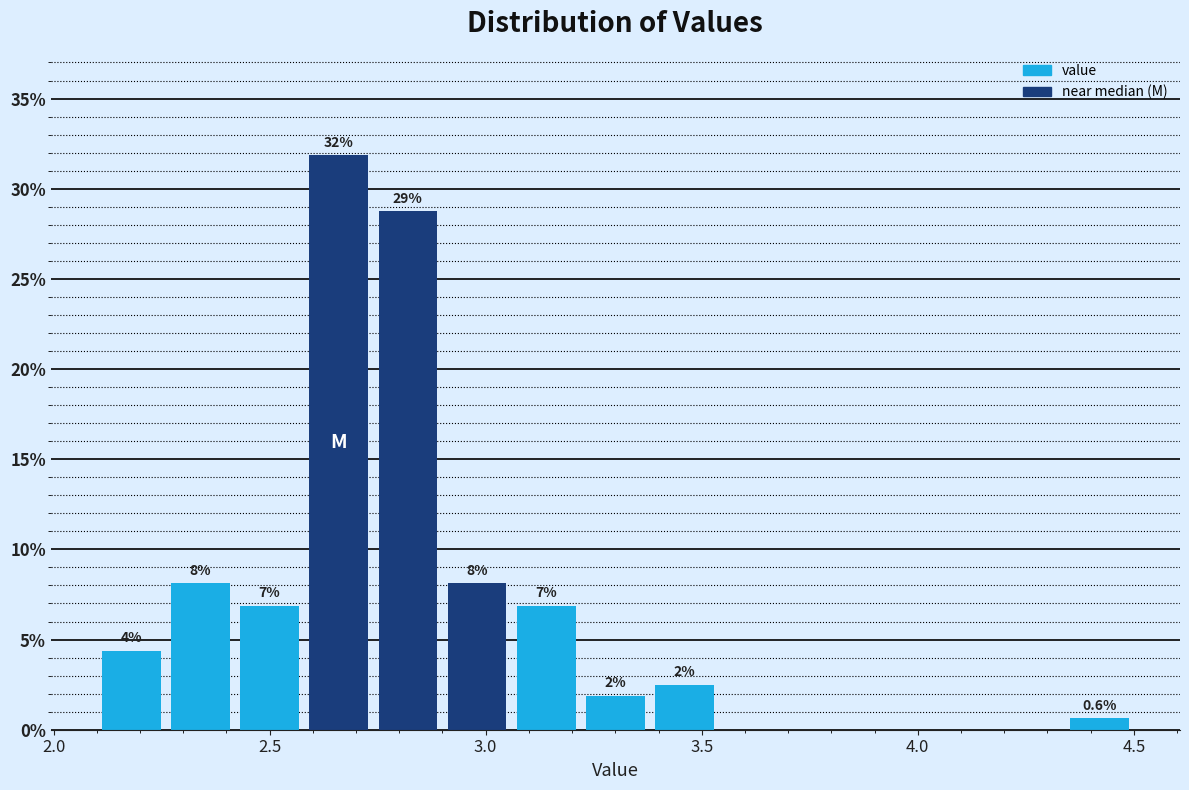

Around what value on the x-axis is the tallest bar? Give the approximate position of its centre, as read against the axis.

2.65